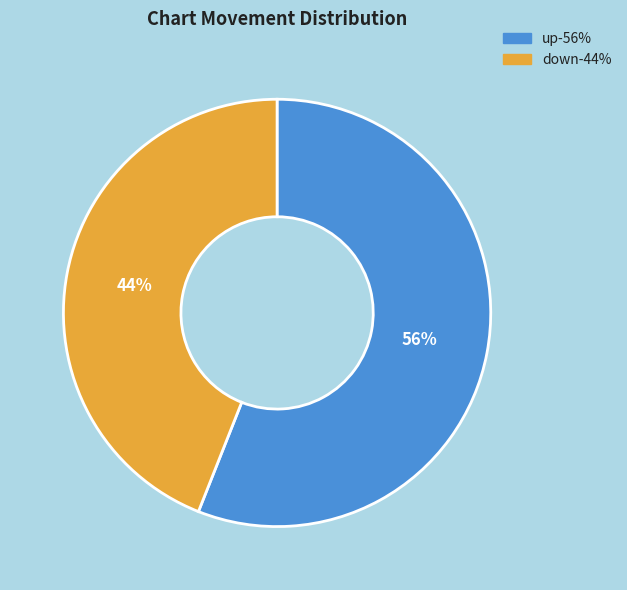

Is it true that up is 62% of the pie?

False